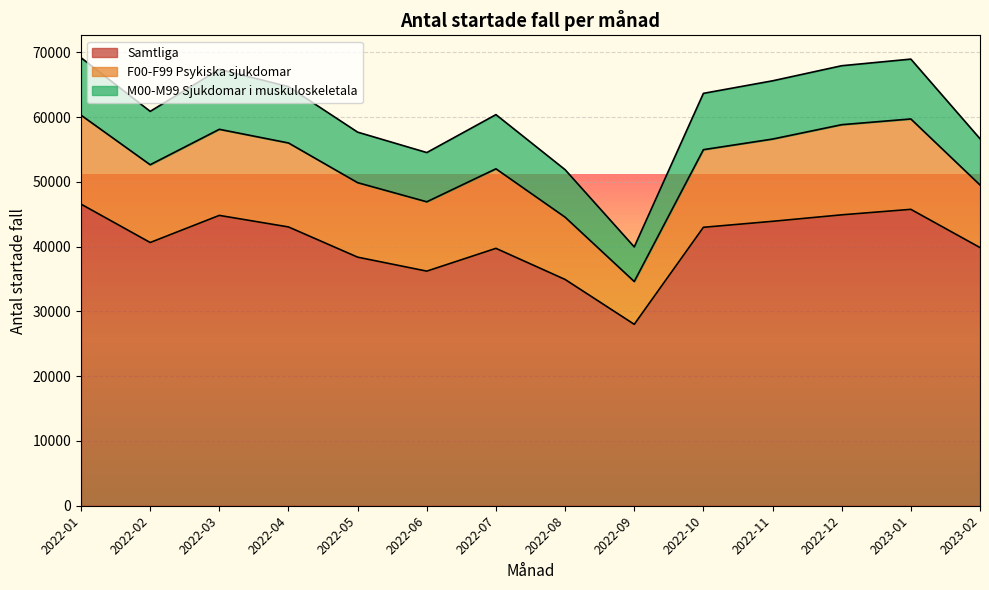

Does the chart display data point markers on the line(s)?

No